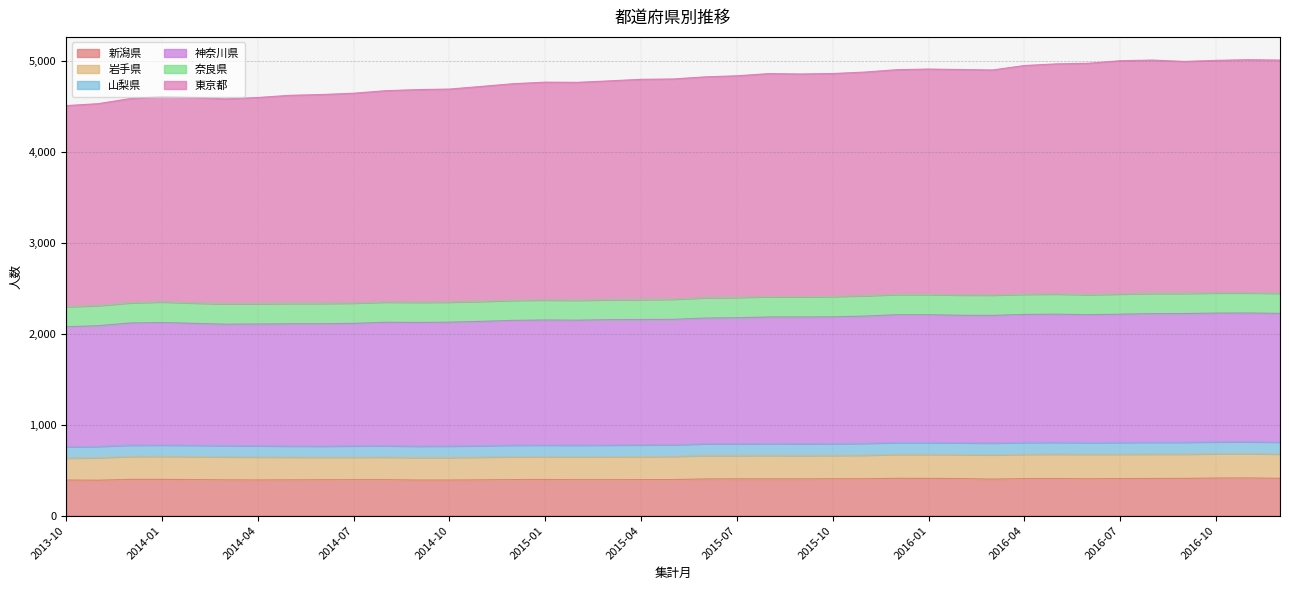

What position from the right is 2014-08?

29